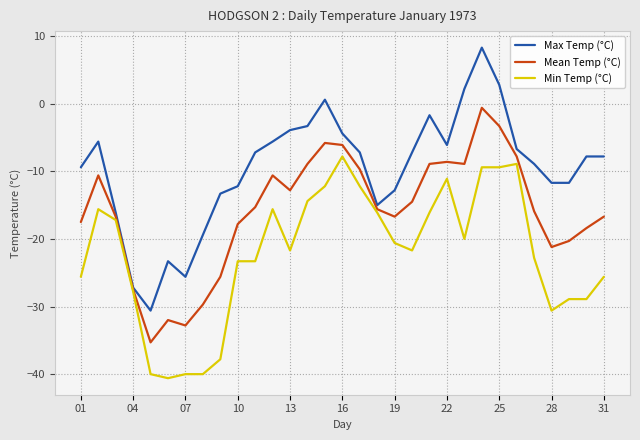

Which series has the largest total across all categories?

Max Temp (°C)